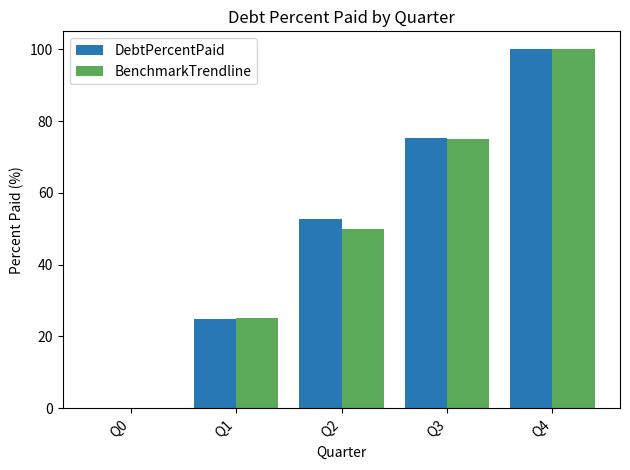

How many BenchmarkTrendline values are between 25 and 75?

3